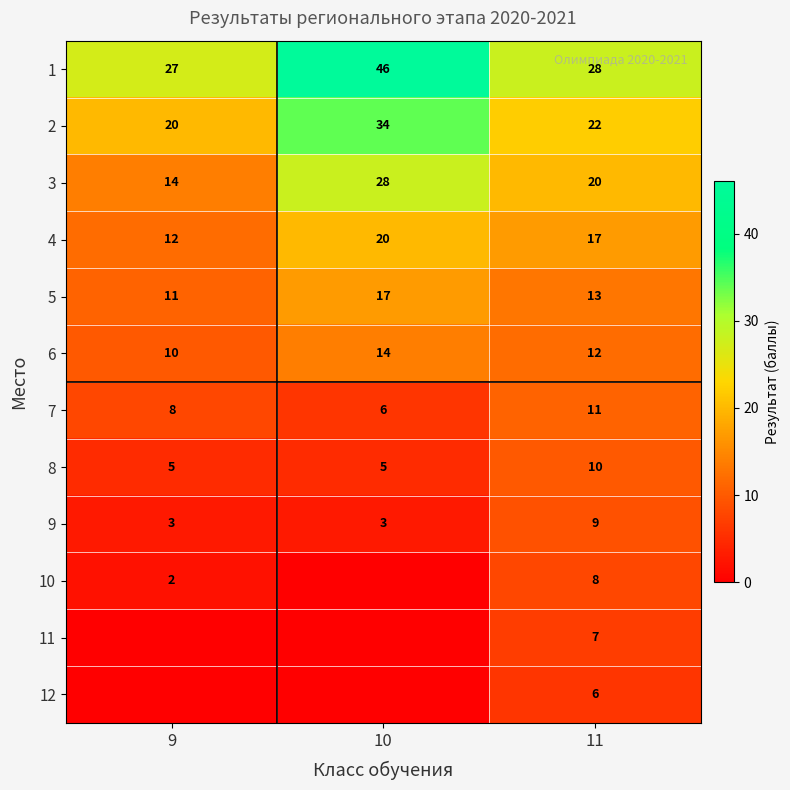

What is the maximum value for 2?

34